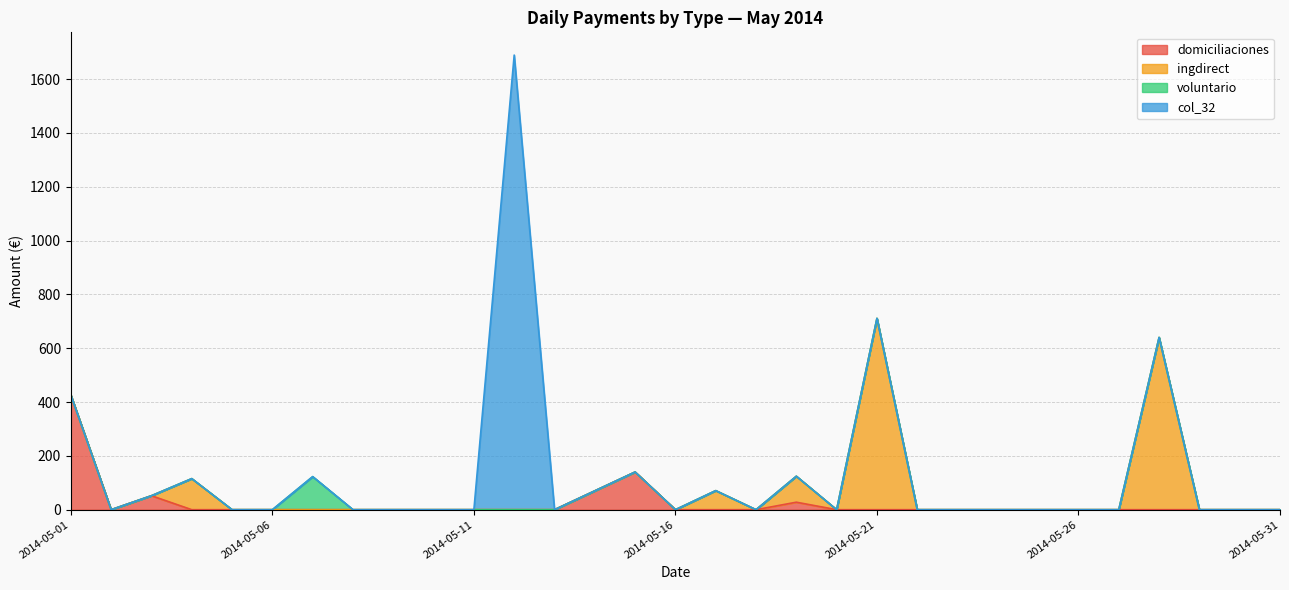

Which series has the largest total across all categories?

col_32